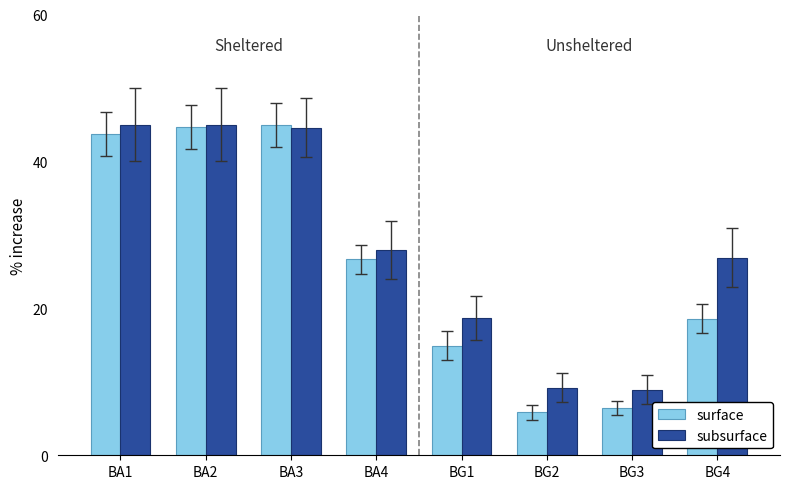

Is the value of surface at BA1 greater than the value of subsurface at BG1?

Yes